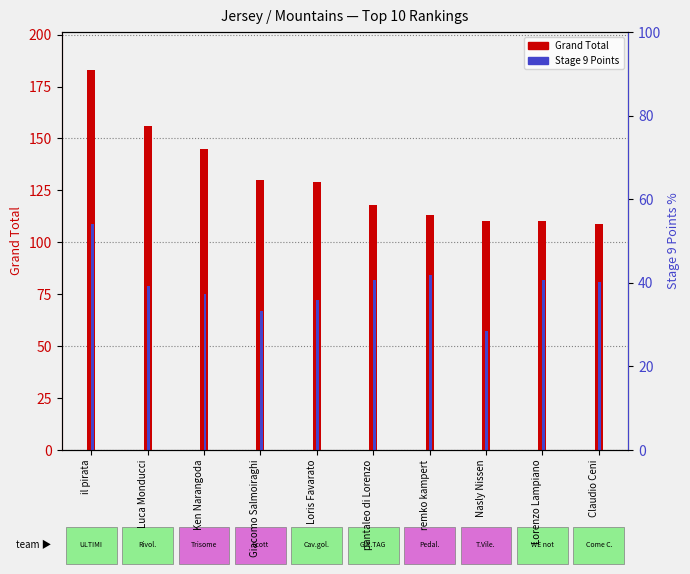

Rank the categories by Stage 9 Points value from lowest to highest.

Nasly Nissen, Giacomo Salmoiraghi, Loris Favarato, Ken Narangoda, Luca Monducci, Claudio Ceni, pantaleo di Lorenzo, Lorenzo Lampiano, remko kampert, il pirata